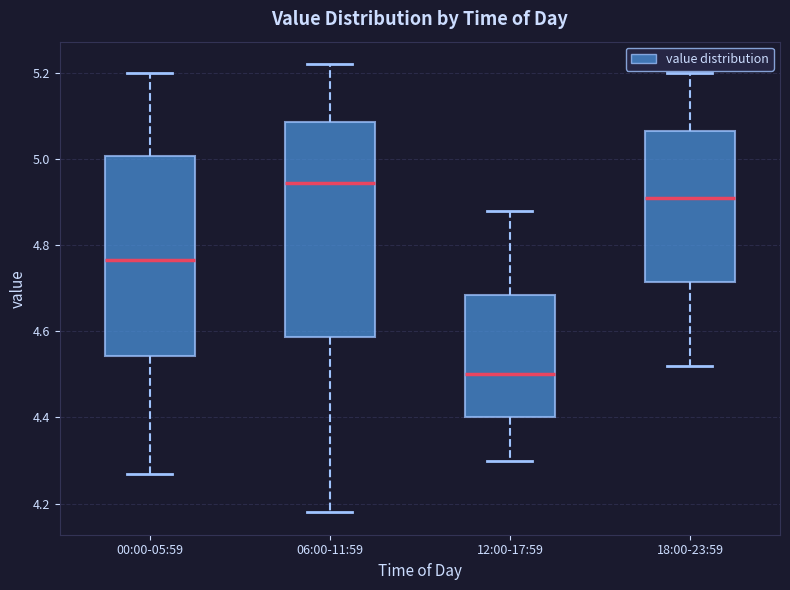

Comparing the boxes themselves (not the whiskers), which one is the tallest?

06:00-11:59